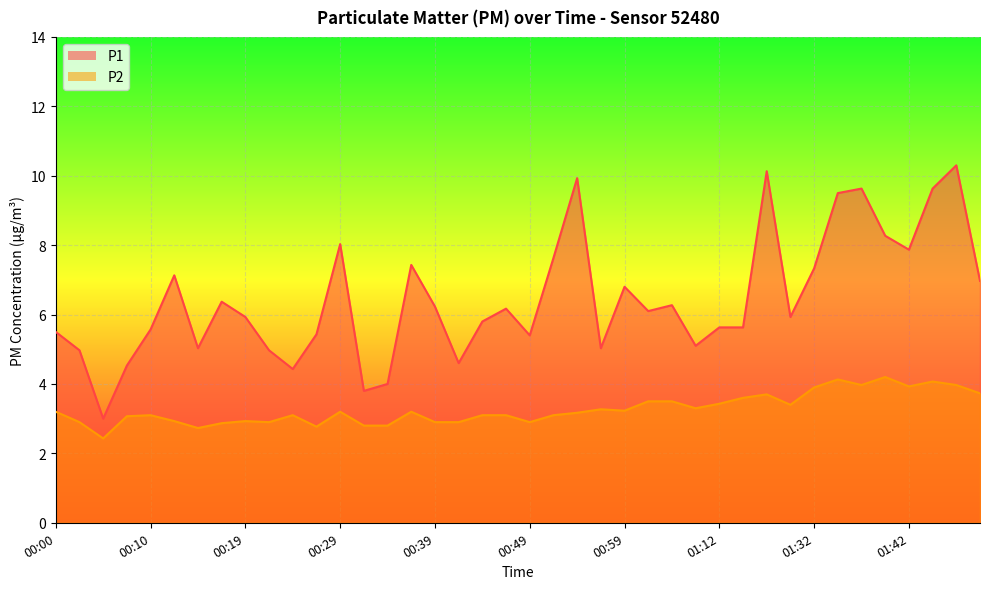

Reading right to left, what are all the values shown in this chart?

P1: 01:50=7.0	01:47=10.3	01:45=9.6	01:42=7.9	01:40=8.3	01:37=9.6	01:34=9.5	01:32=7.3	01:21=5.9	01:18=10.1	01:15=5.6	01:12=5.6	01:06=5.1	01:04=6.3	01:01=6.1	00:59=6.8	00:56=5.0	00:54=9.9	00:51=7.6	00:49=5.4	00:46=6.2	00:44=5.8	00:41=4.6	00:39=6.2	00:37=7.4	00:34=4.0	00:32=3.8	00:29=8.0	00:27=5.4	00:24=4.4	00:22=5.0	00:19=5.9	00:17=6.4	00:15=5.0	00:12=7.1	00:10=5.6	00:07=4.5	00:05=3.0	00:02=5.0	00:00=5.5
P2: 01:50=3.7	01:47=4.0	01:45=4.1	01:42=3.9	01:40=4.2	01:37=4.0	01:34=4.1	01:32=3.9	01:21=3.4	01:18=3.7	01:15=3.6	01:12=3.4	01:06=3.3	01:04=3.5	01:01=3.5	00:59=3.2	00:56=3.3	00:54=3.2	00:51=3.1	00:49=2.9	00:46=3.1	00:44=3.1	00:41=2.9	00:39=2.9	00:37=3.2	00:34=2.8	00:32=2.8	00:29=3.2	00:27=2.8	00:24=3.1	00:22=2.9	00:19=2.9	00:17=2.9	00:15=2.7	00:12=2.9	00:10=3.1	00:07=3.1	00:05=2.4	00:02=2.9	00:00=3.2